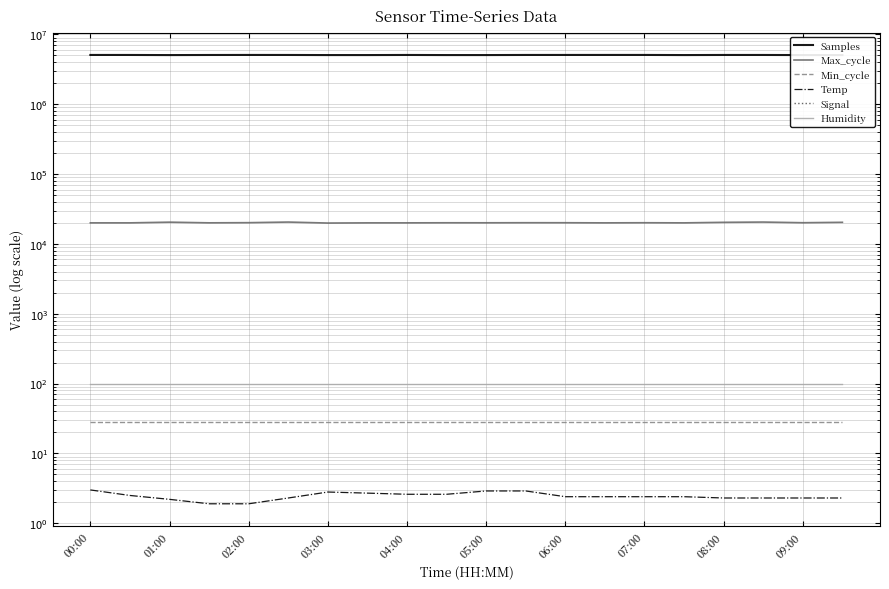

What is the greatest value displayed?

5083793.0